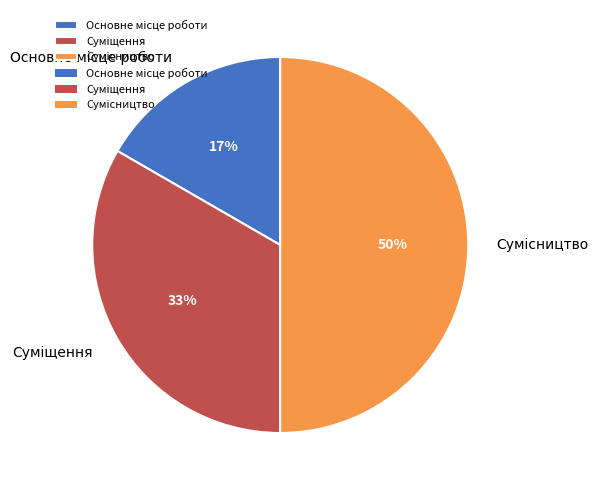

To the nearest percent, what is the average slice percentage?

33%